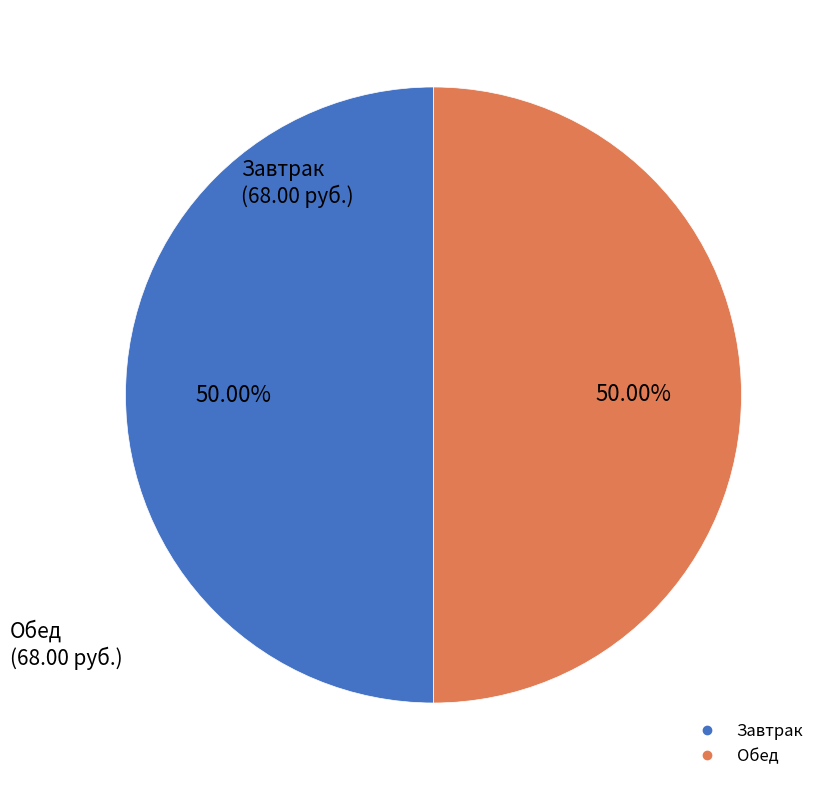

How many segments does this pie chart have?

2